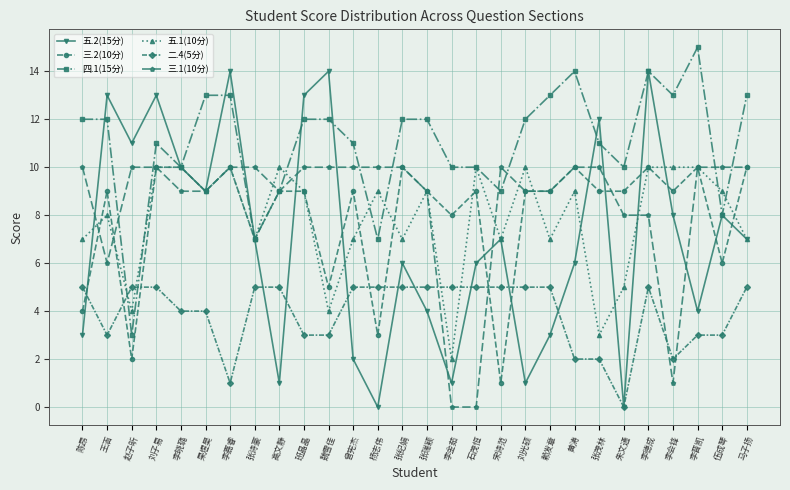

How many lines are shown in the chart?

6